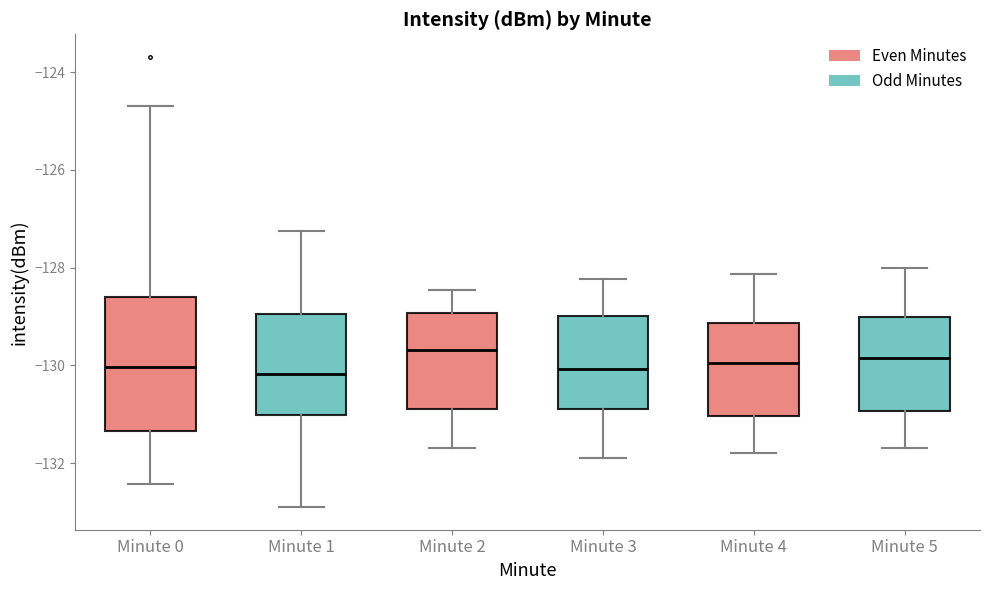

Comparing the boxes themselves (not the whiskers), which one is the tallest?

Minute 0